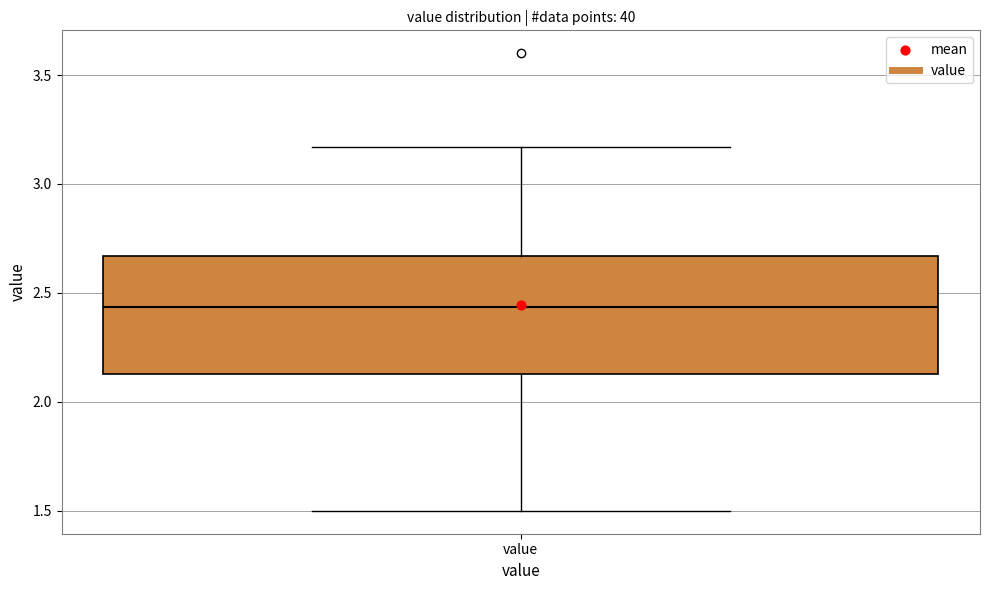

Where does the upper whisker of the box for value end on the y-axis? The values are not printed on the chart, so give them approximately, as read against the axis.

3.15